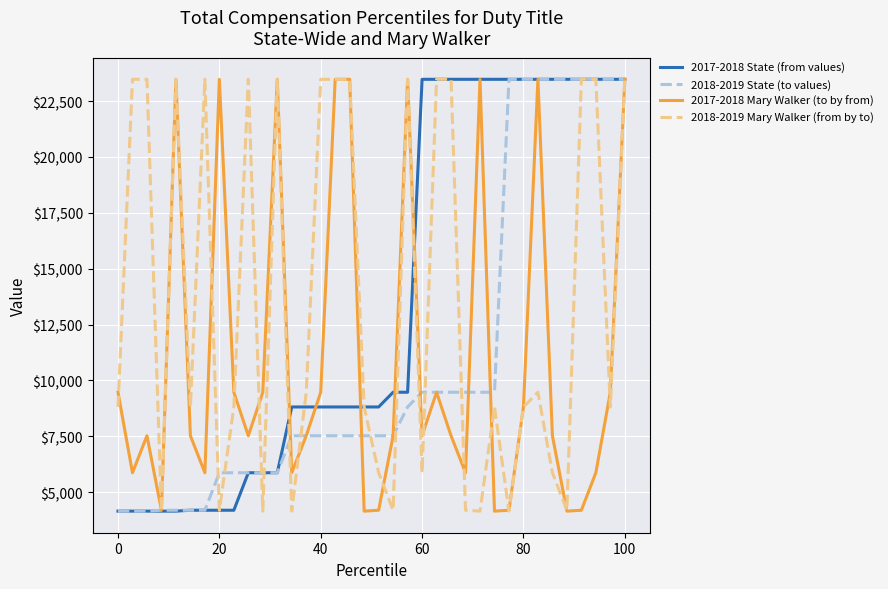

What is the maximum value for 2017-2018 State (from values)?

23478